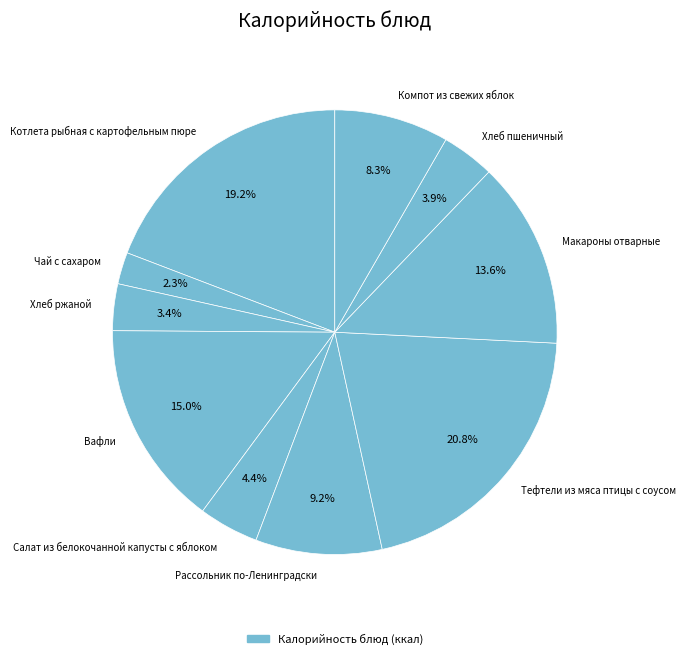

Which category has the smallest portion of the pie?

Чай с сахаром